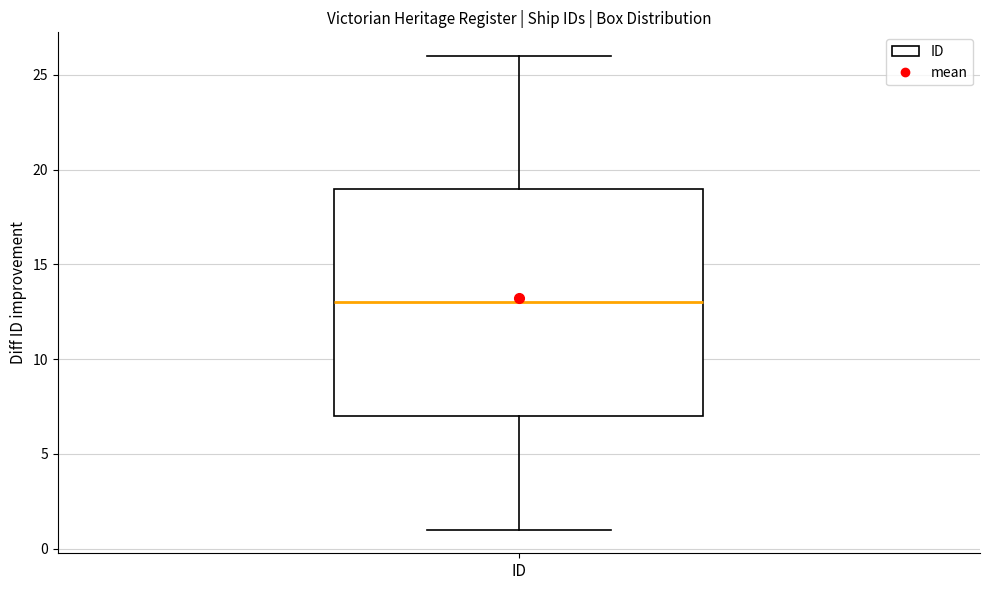

Read this box plot against the y-axis: the position of the median line, the range covered by the box, and the ends of both whiskers. The values are not printed on the chart, so give them approximately, as read against the axis.

median 13, box 7 to 19, whiskers 1 to 26